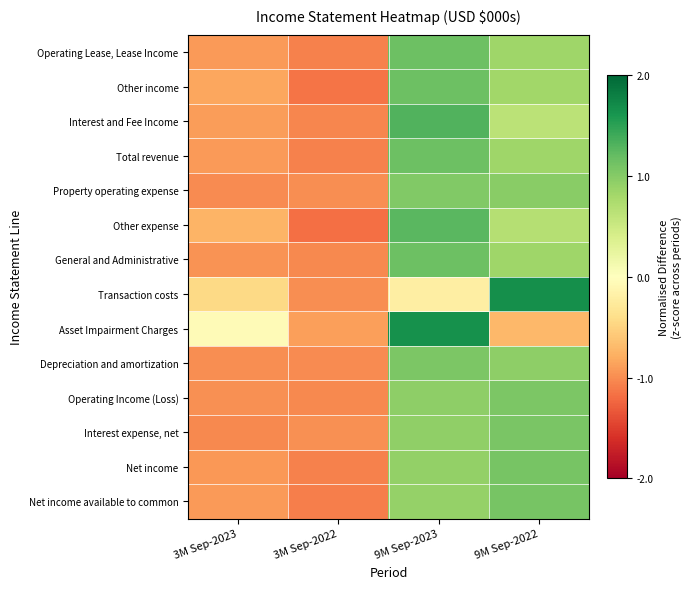

At how many categories does at least one series exceed 0?

2